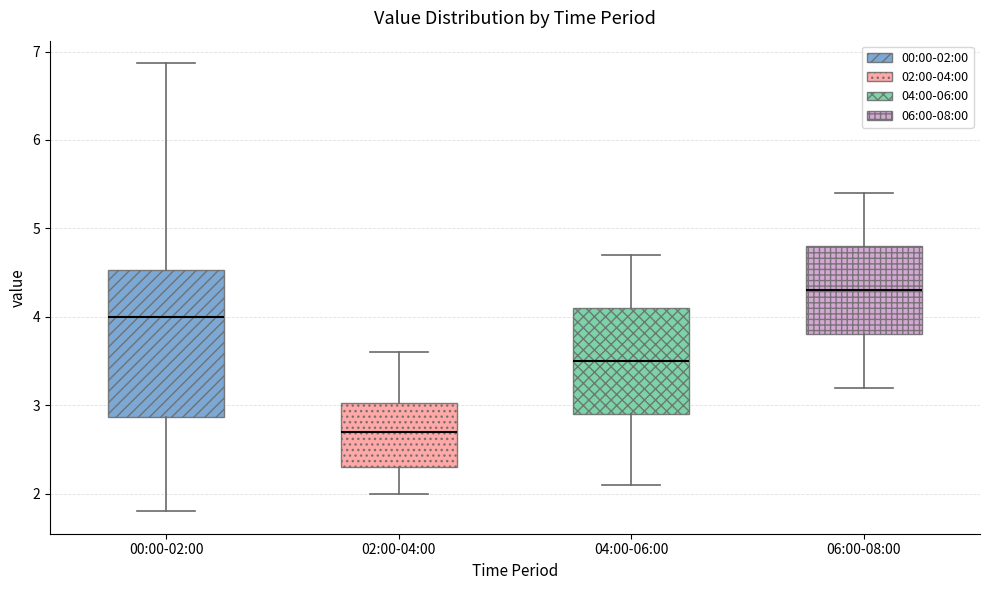

Reading left to right, transcribe this box plot: for each box, give where its median line is, the range the box spans, and where its two whiskers end, as read against the y-axis. The values are not printed on the chart, so give them approximately, as read against the axis.

00:00-02:00: median 4.0, box 2.9 to 4.5, whiskers 1.8 to 6.9
02:00-04:00: median 2.7, box 2.3 to 3.0, whiskers 2.0 to 3.6
04:00-06:00: median 3.5, box 2.9 to 4.1, whiskers 2.1 to 4.7
06:00-08:00: median 4.3, box 3.8 to 4.8, whiskers 3.2 to 5.4